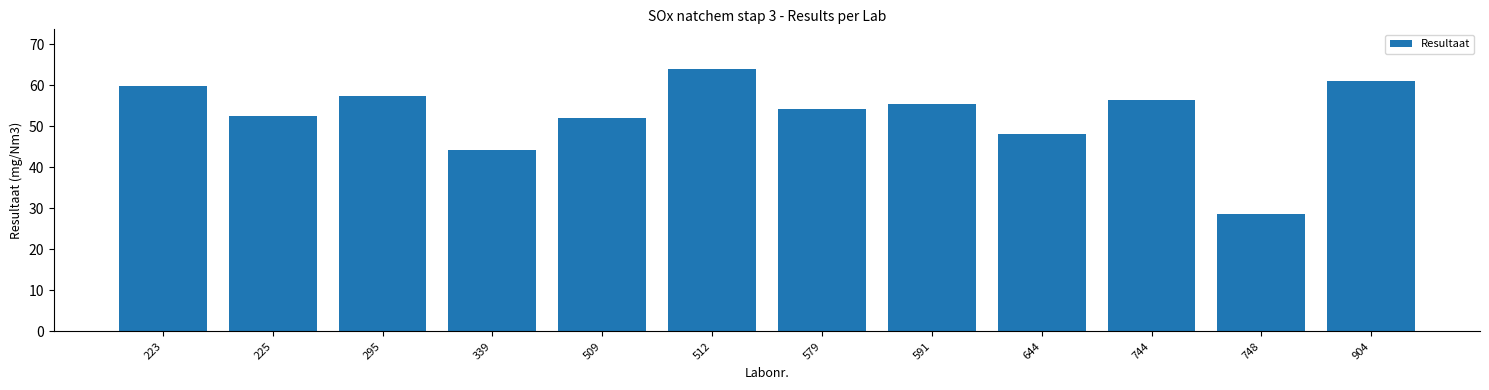

What is the difference between the maximum and minimum values?

35.3